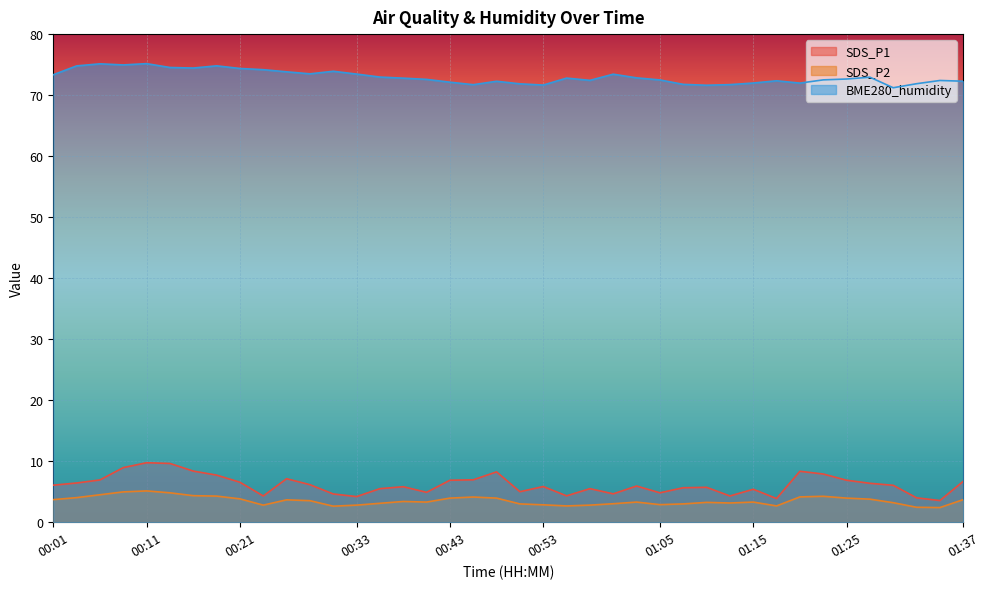

What is the maximum value shown in the chart?

75.2